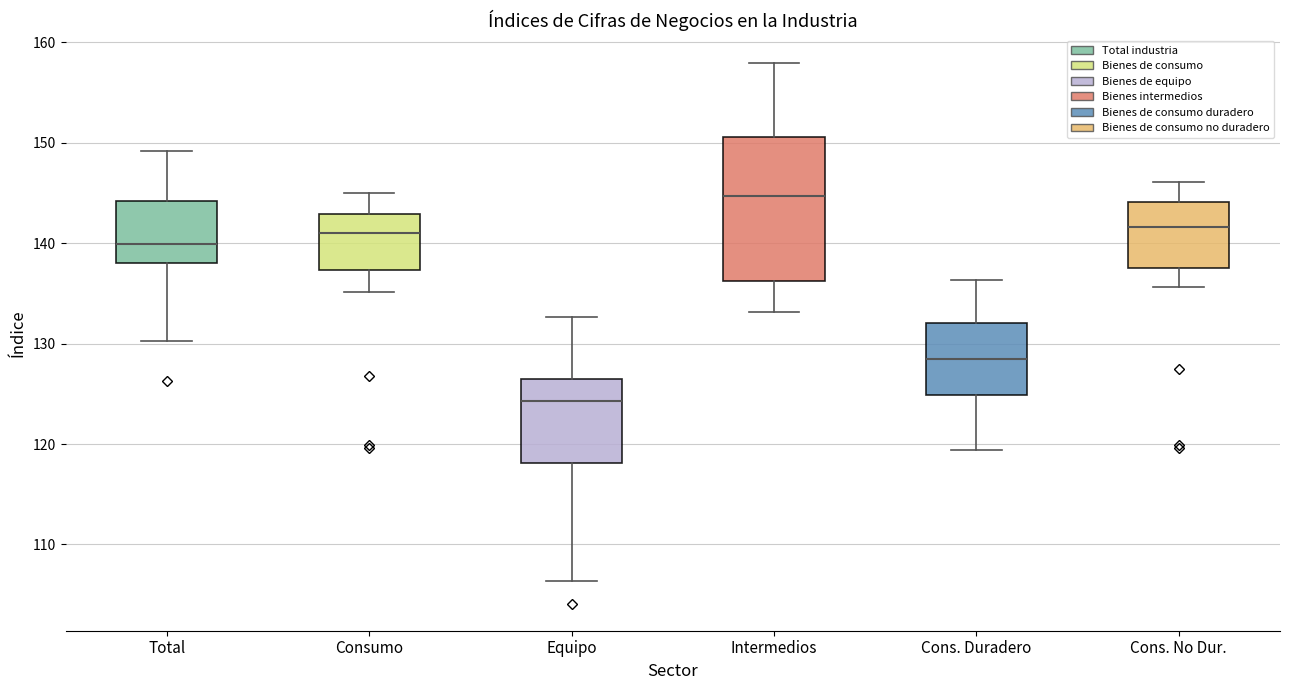

Reading left to right, transcribe this box plot: for each box, give where its median line is, the range the box spans, and where its two whiskers end, as read against the y-axis. The values are not printed on the chart, so give them approximately, as read against the axis.

Total: median 140, box 138 to 144, whiskers 130 to 149
Consumo: median 141, box 137 to 143, whiskers 135 to 145
Equipo: median 124, box 118 to 126, whiskers 106 to 133
Intermedios: median 145, box 136 to 151, whiskers 133 to 158
Cons. Duradero: median 128, box 125 to 132, whiskers 119 to 136
Cons. No Dur.: median 142, box 138 to 144, whiskers 136 to 146